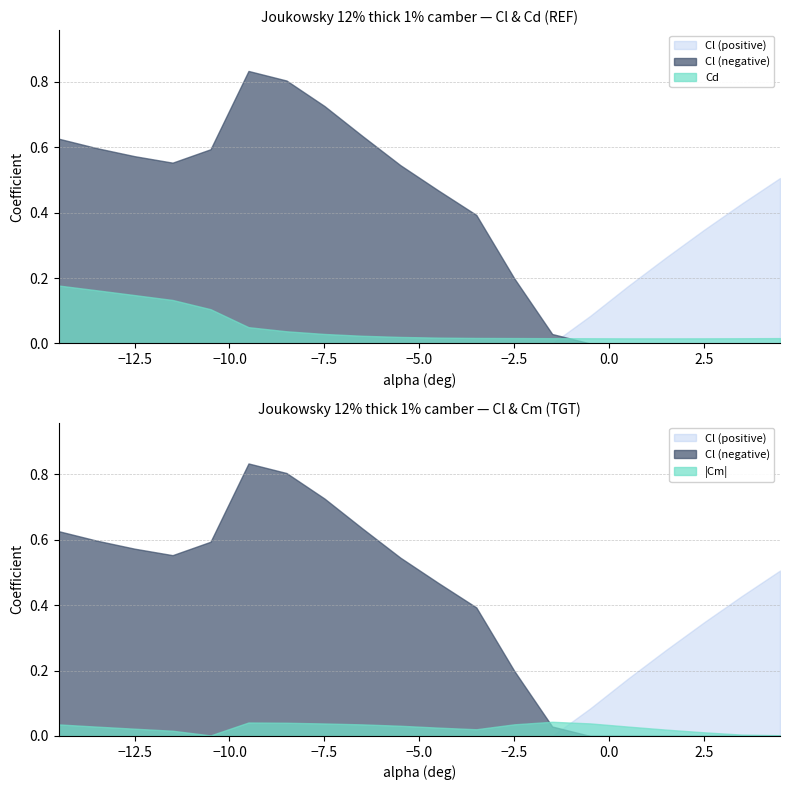

What is the label of the 13th point from the right?

-7.5